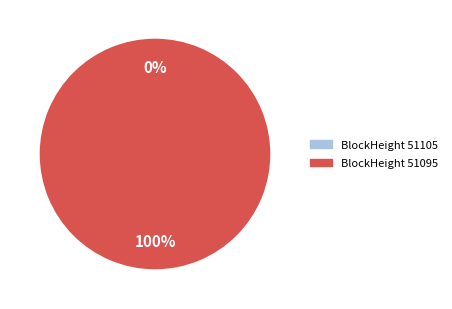

What is the largest slice in the pie chart?

51095